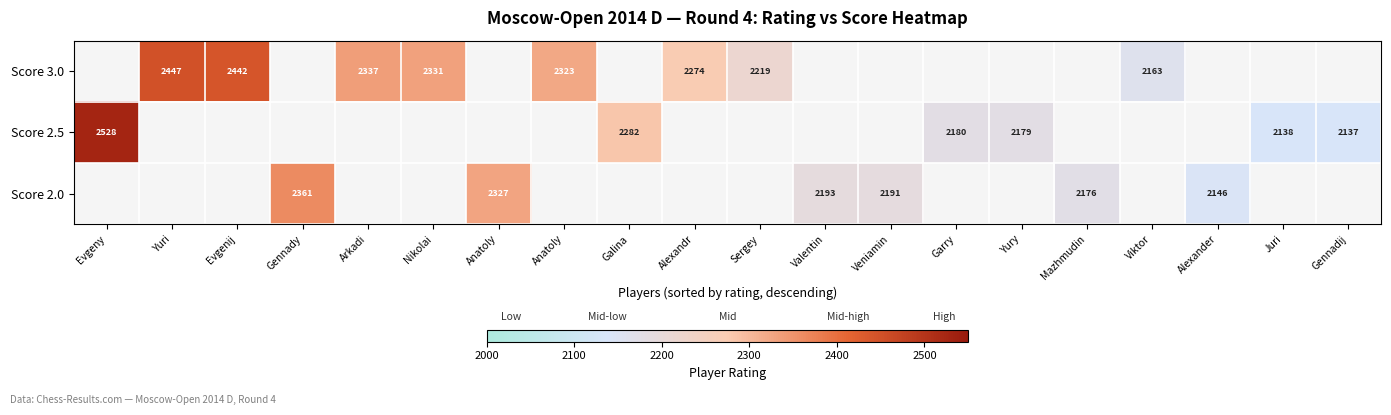

Read the Score 3.0 value at Nikolai.

2331.0